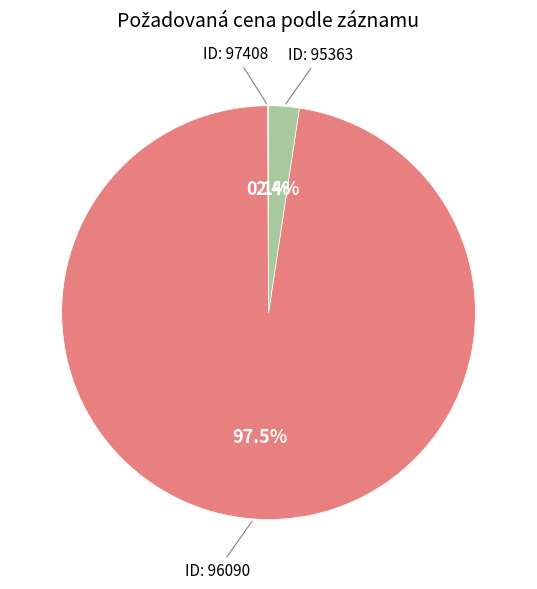

Does any single category account for the majority?

Yes